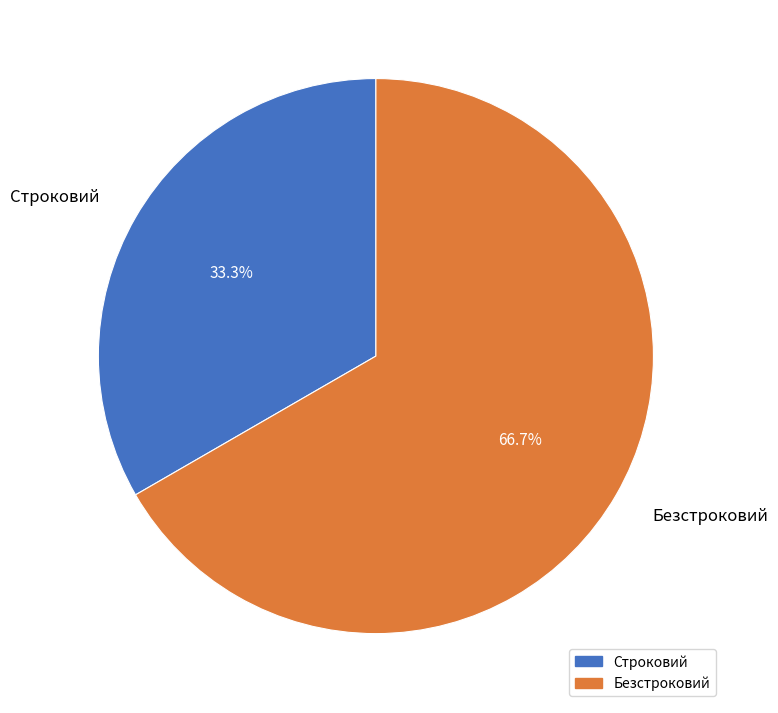

Is there any slice that represents more than half of the pie?

Yes